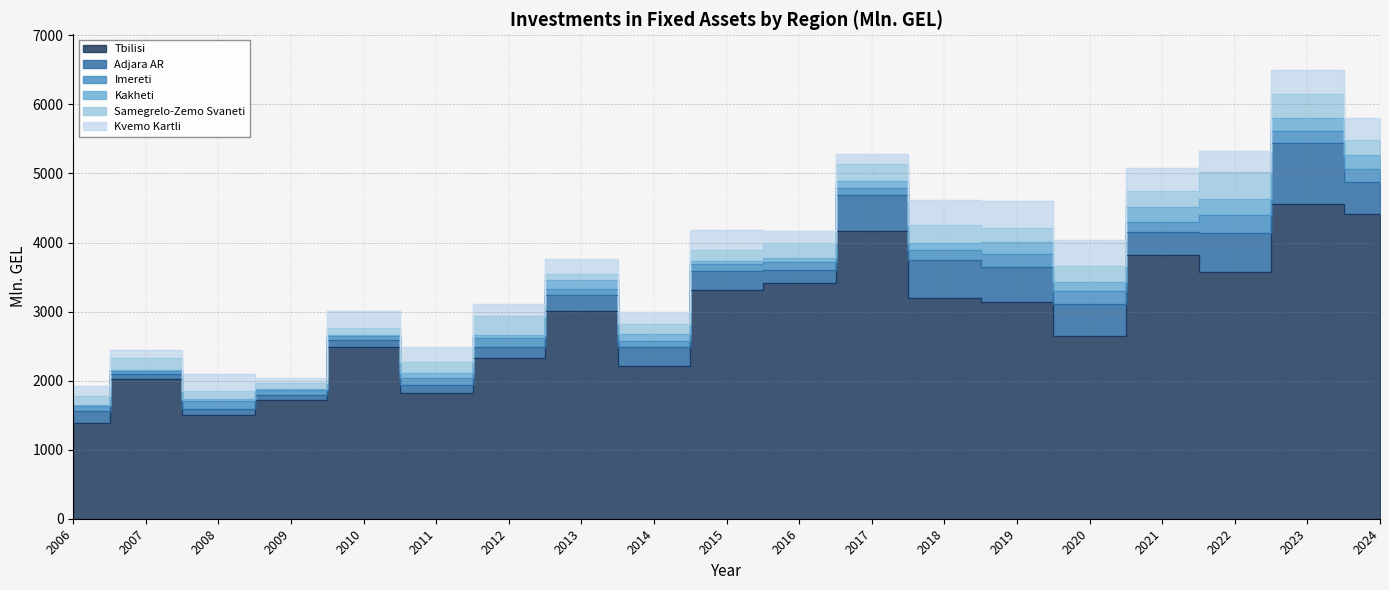

How many data points in Samegrelo-Zemo Svaneti are less than 197?

9